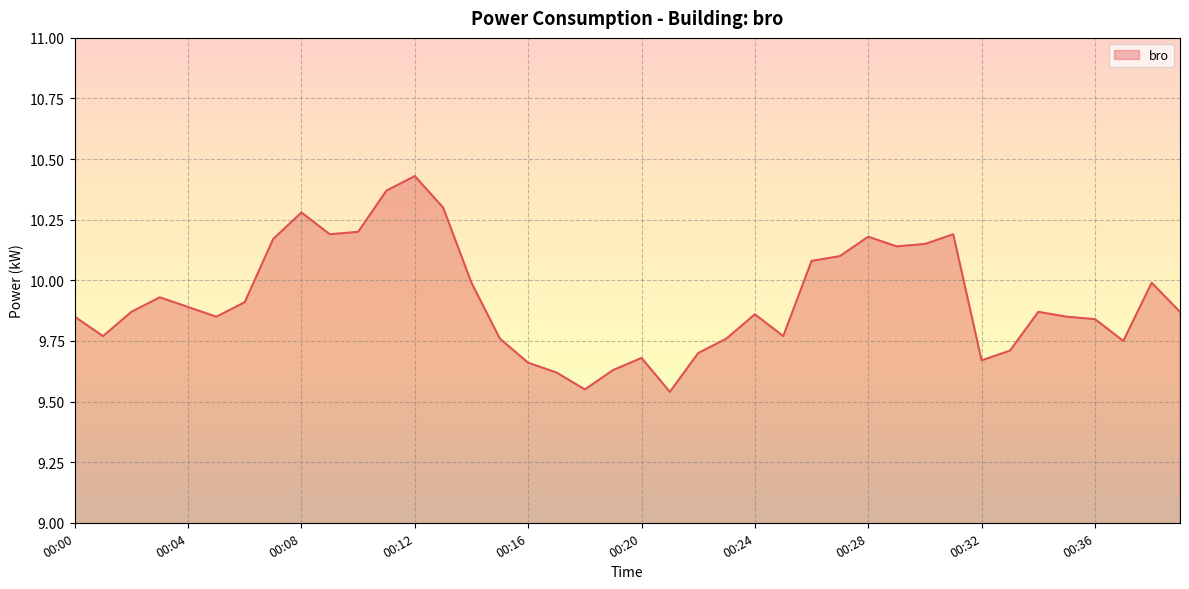

What is the value of the 23rd point from the left?

9.7